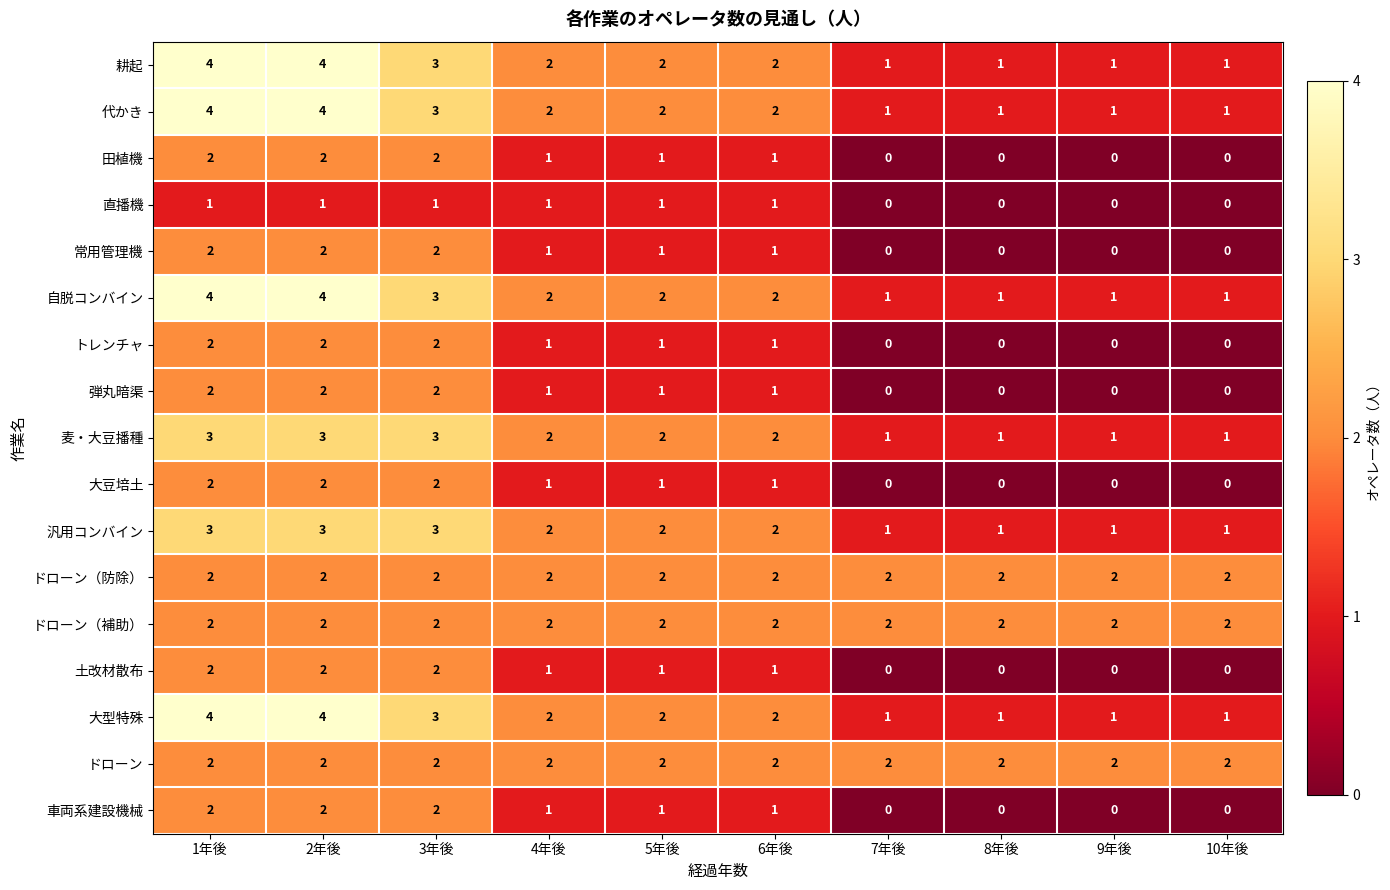

What is the greatest value displayed?

4